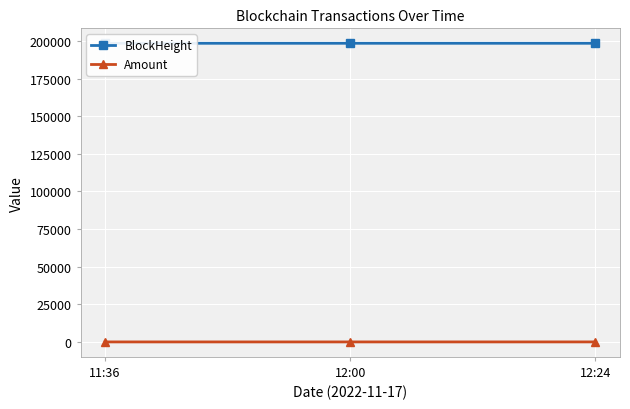

Which series has the largest range (max minus min)?

BlockHeight